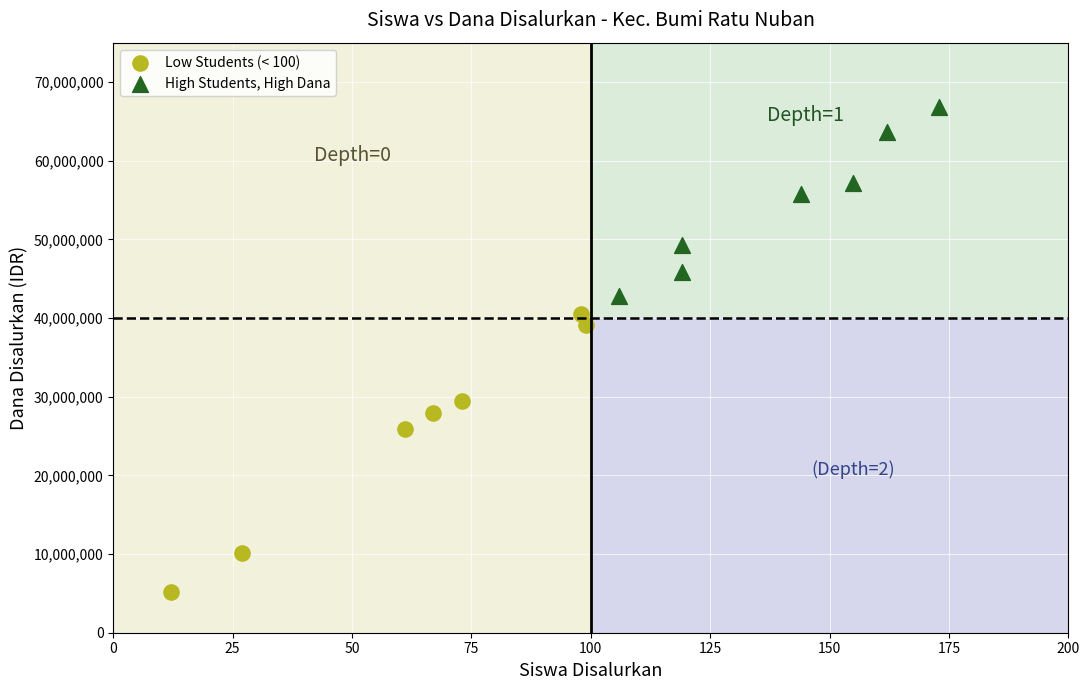

Which series reaches the maximum Y coordinate?

High Students, High Dana